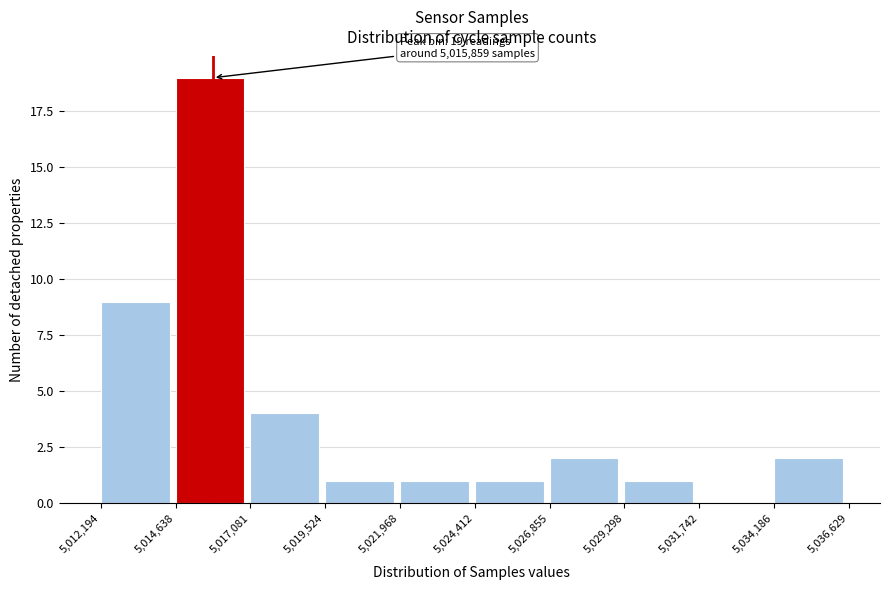

Which range on the x-axis has the tallest bar?

5,014,638 to 5,017,081